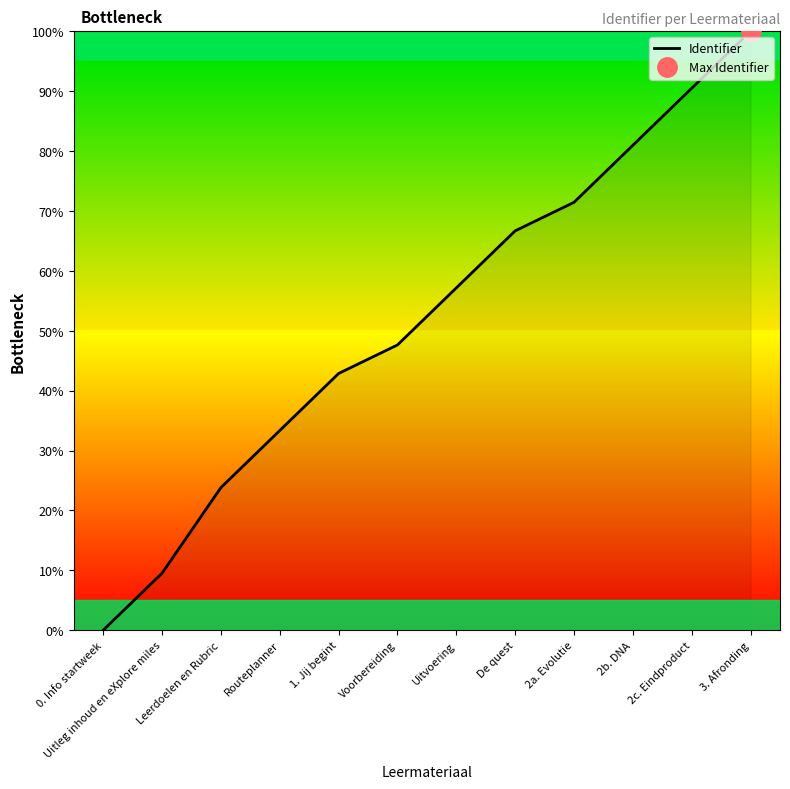

What position from the left is De quest?

8